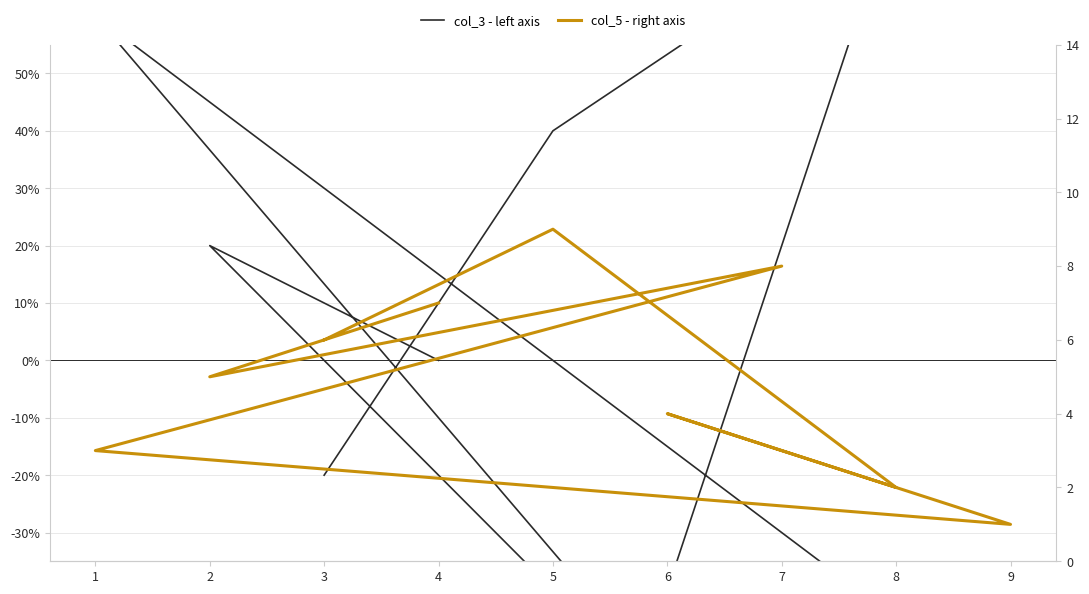

How many data points in col_3 - left axis are above 0?

4